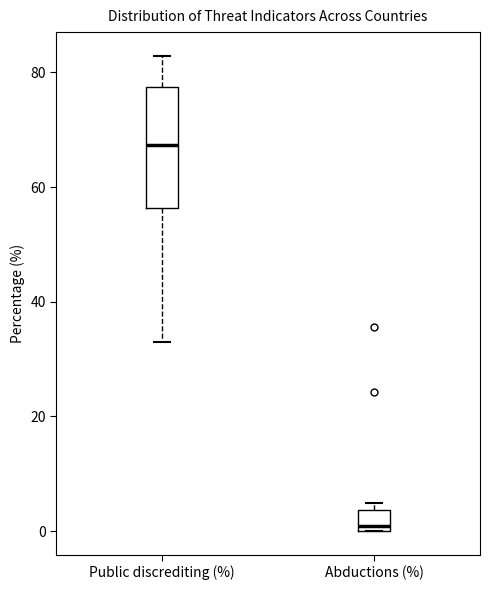

Reading left to right, transcribe this box plot: for each box, give where its median line is, the range the box spans, and where its two whiskers end, as read against the y-axis. The values are not printed on the chart, so give them approximately, as read against the axis.

Public discrediting (%): median 68, box 56 to 78, whiskers 32 to 82
Abductions (%): median 0 (just above the box's lower edge), box 0 to 4, whiskers 0 to 4 (just above the box's upper edge)